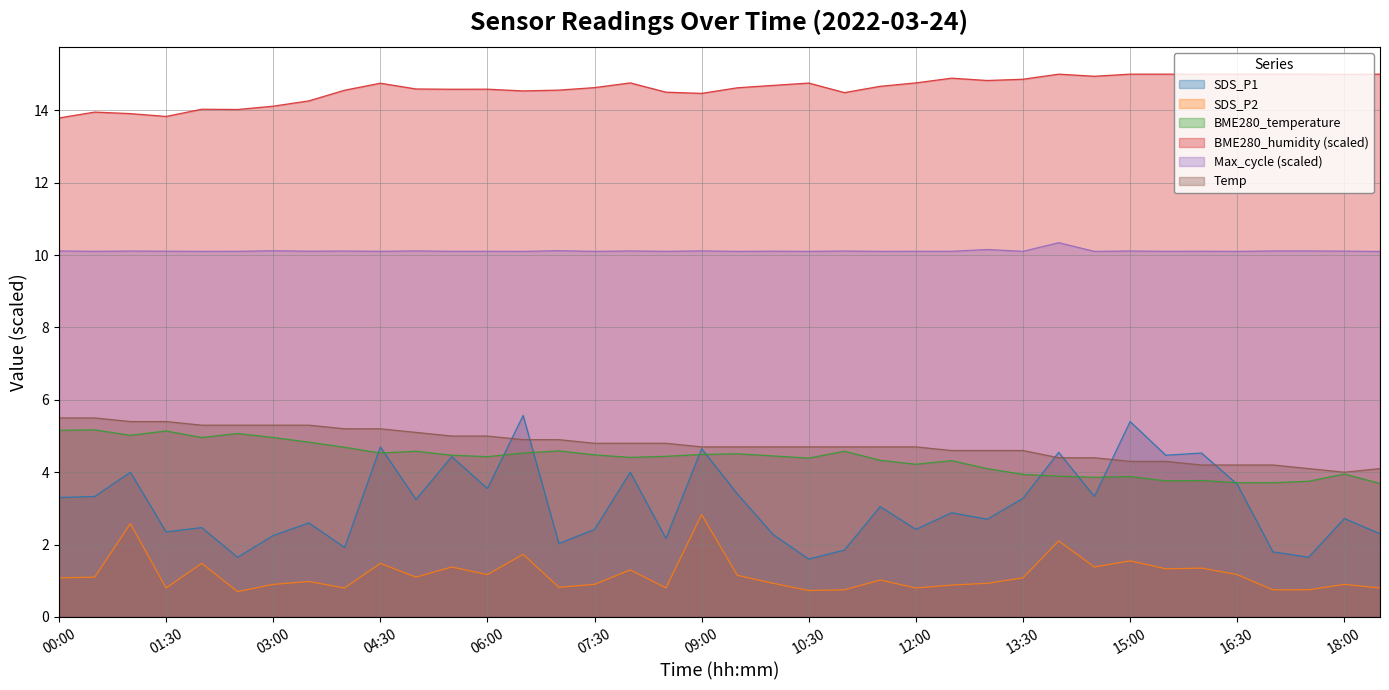

At which category does the chart reach its minimum across all series?

02:30